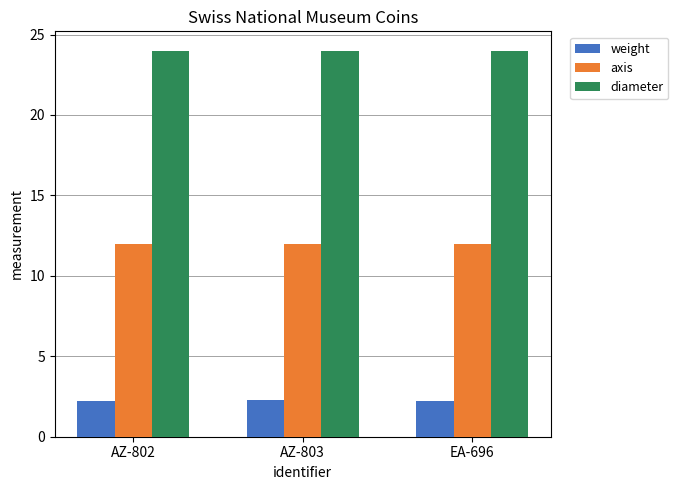

What is the minimum value shown in the chart?

2.2